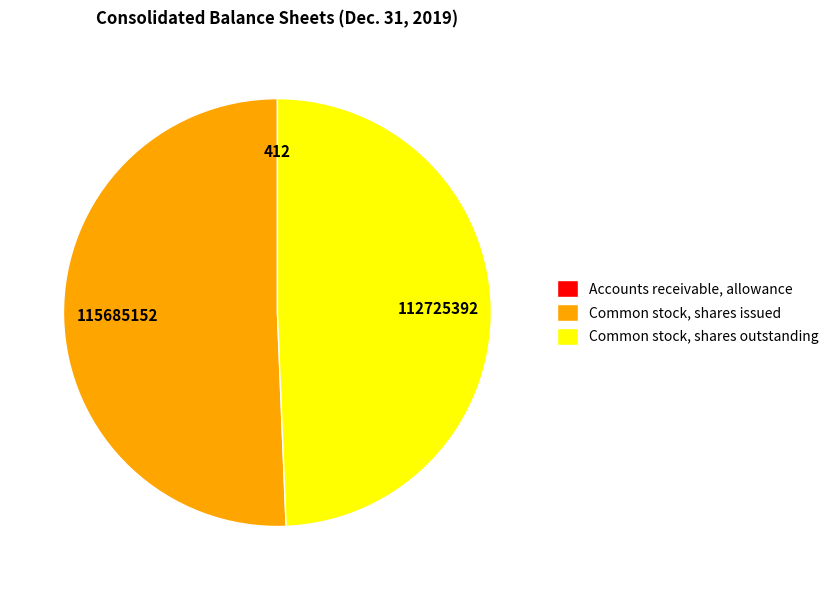

True or false: Common stock, shares outstanding accounts for 35% of the total.

False